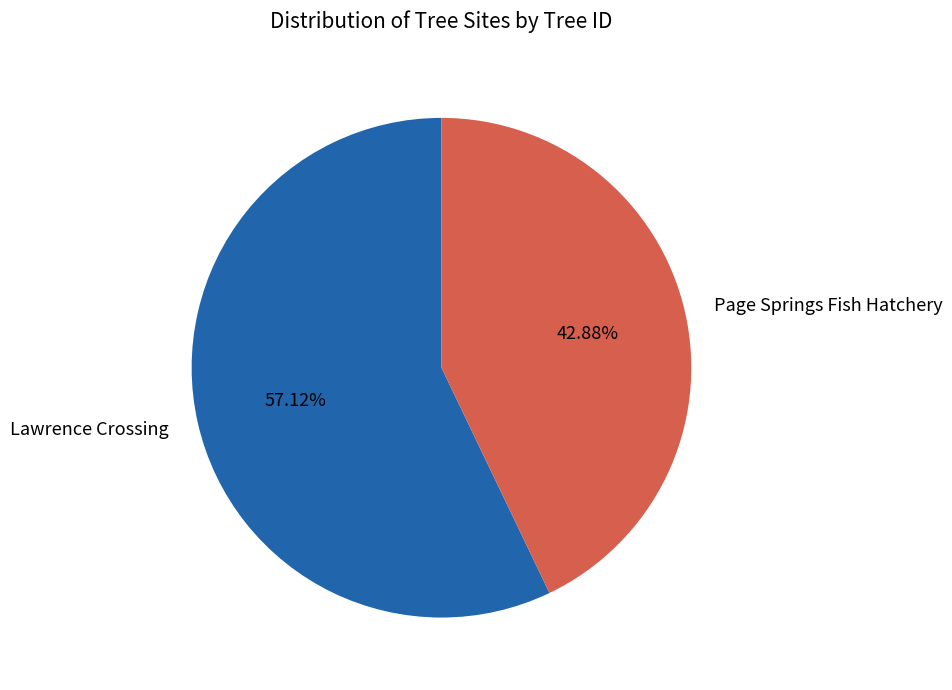

What percentage do Page Springs Fish Hatchery and Lawrence Crossing together represent?

100.0%